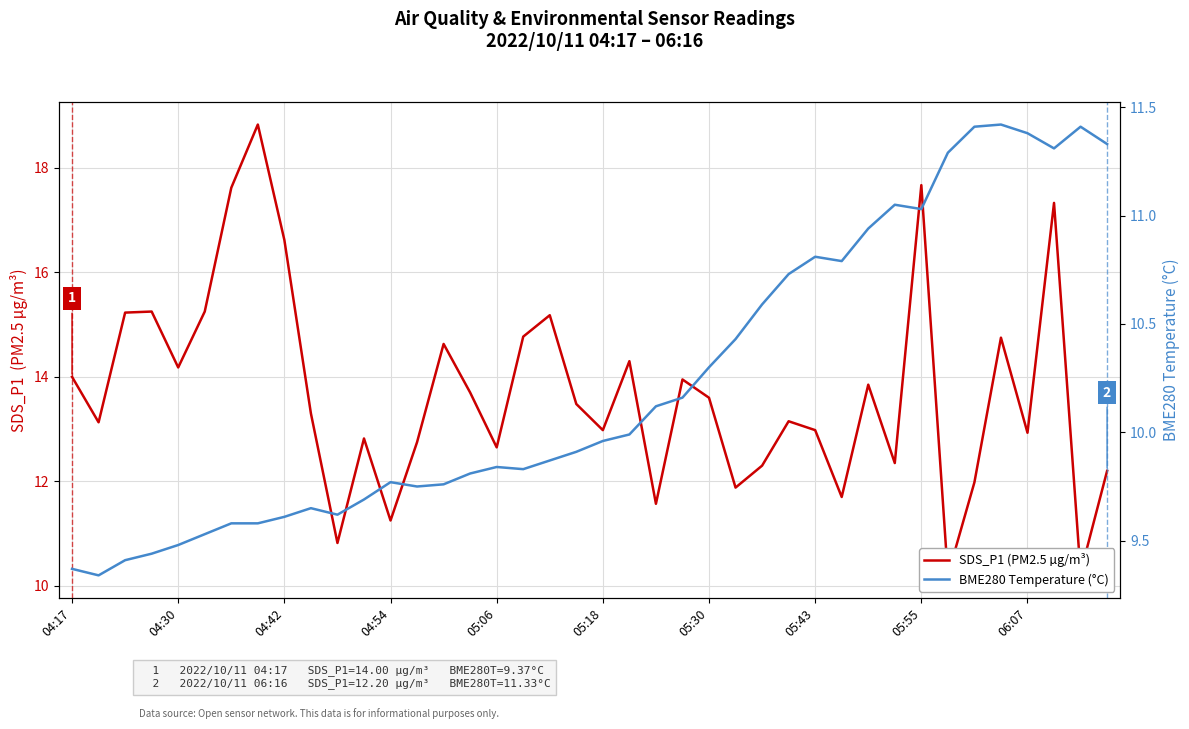

Is the value of SDS_P1 (PM2.5 µg/m³) at 04:42 greater than the value of BME280 Temperature (°C) at 29?

Yes